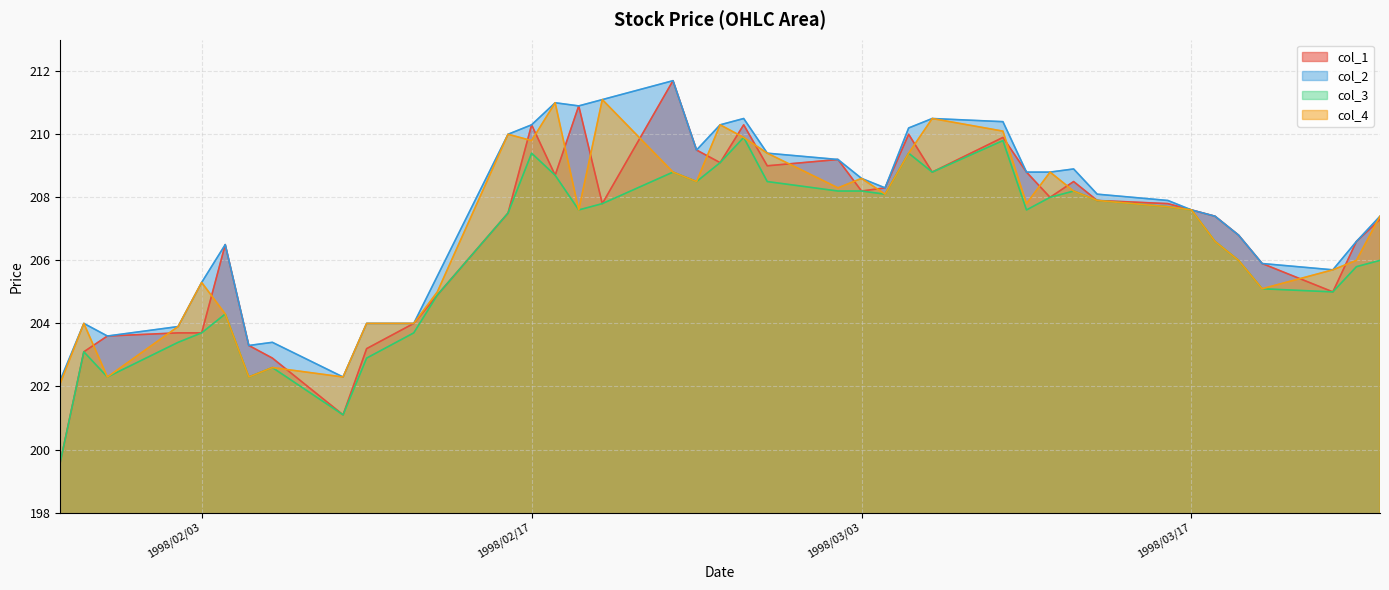

The value of col_1 at 1998/02/13 is 204.9. True or false?

True